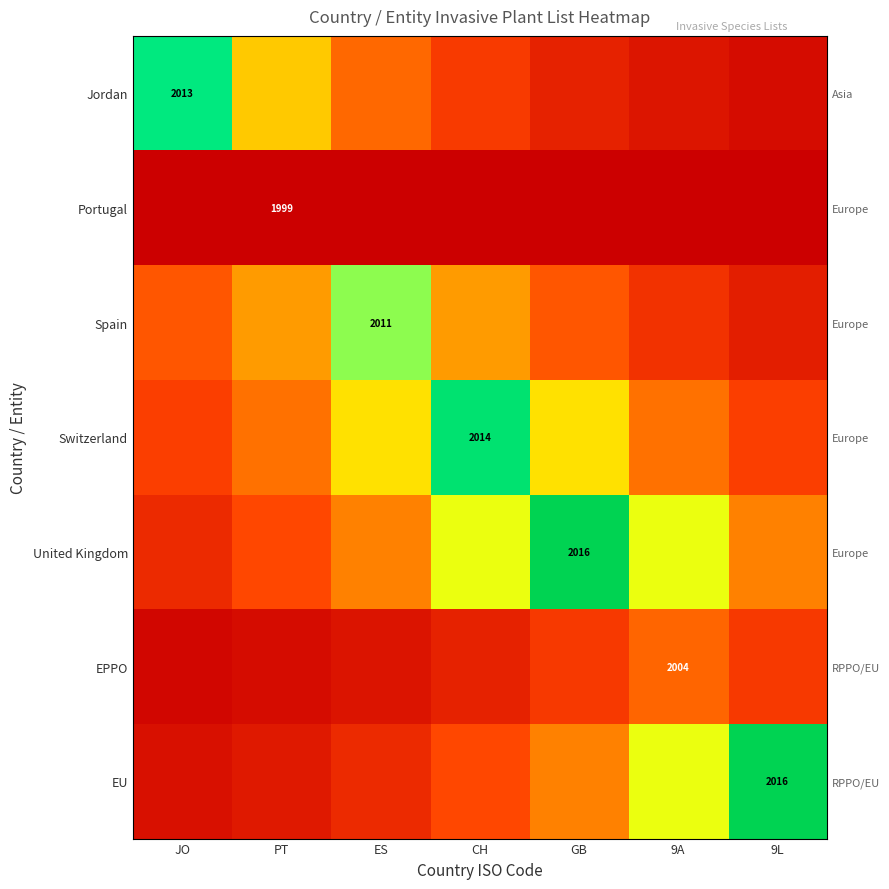

At which category is the sum across all series the highest?

GB